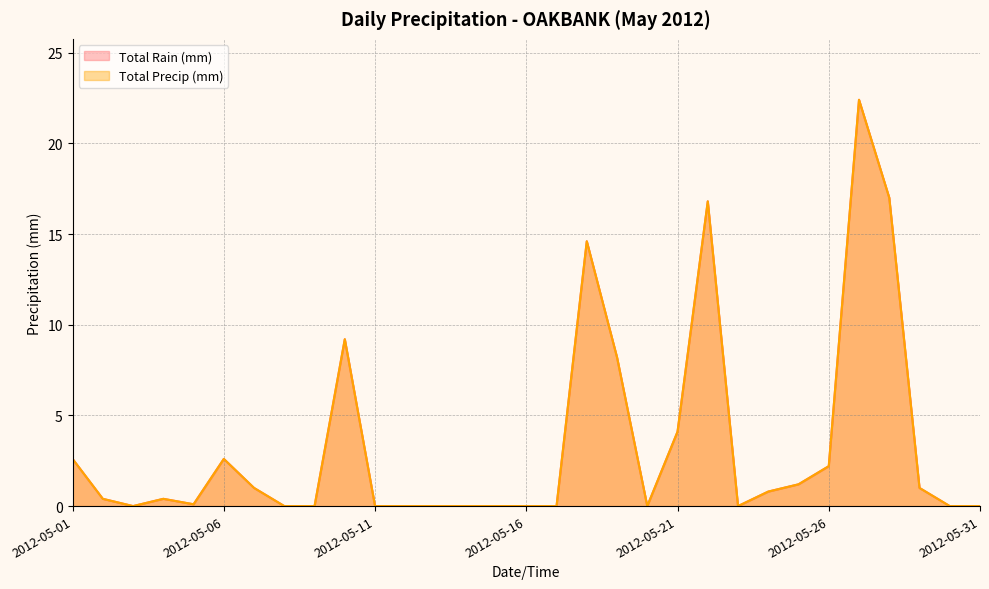

List the labels in order of Total Rain (mm) value, smallest first.

2012-05-03, 2012-05-08, 2012-05-09, 2012-05-11, 2012-05-12, 2012-05-13, 2012-05-14, 2012-05-15, 2012-05-16, 2012-05-17, 2012-05-20, 2012-05-23, 2012-05-30, 2012-05-31, 2012-05-05, 2012-05-02, 2012-05-04, 2012-05-24, 2012-05-07, 2012-05-29, 2012-05-25, 2012-05-26, 2012-05-01, 2012-05-06, 2012-05-21, 2012-05-19, 2012-05-10, 2012-05-18, 2012-05-22, 2012-05-28, 2012-05-27